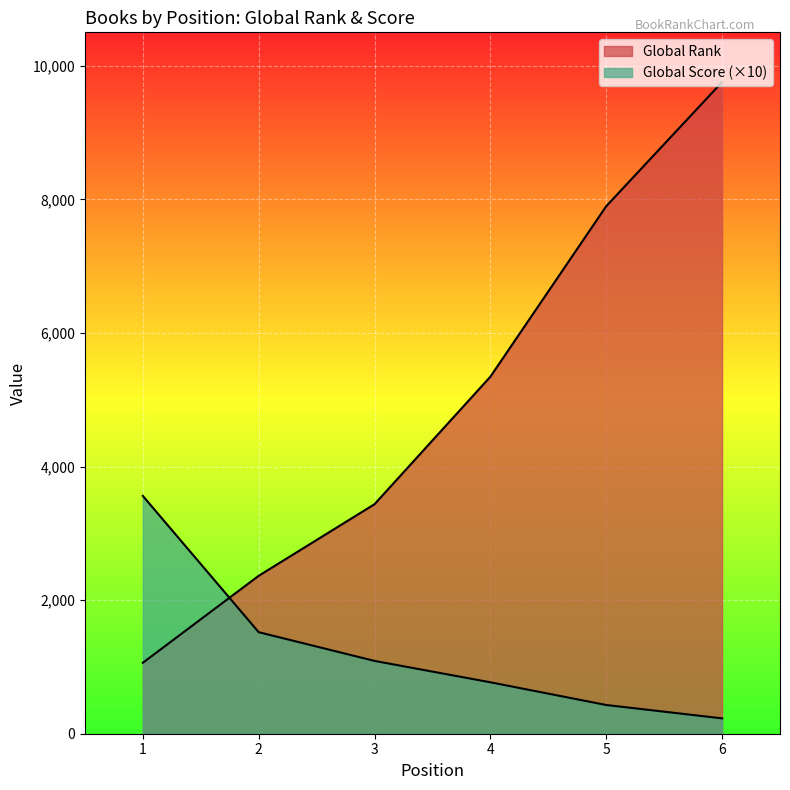

Which series changed the most between 2 and 3?

Global Rank